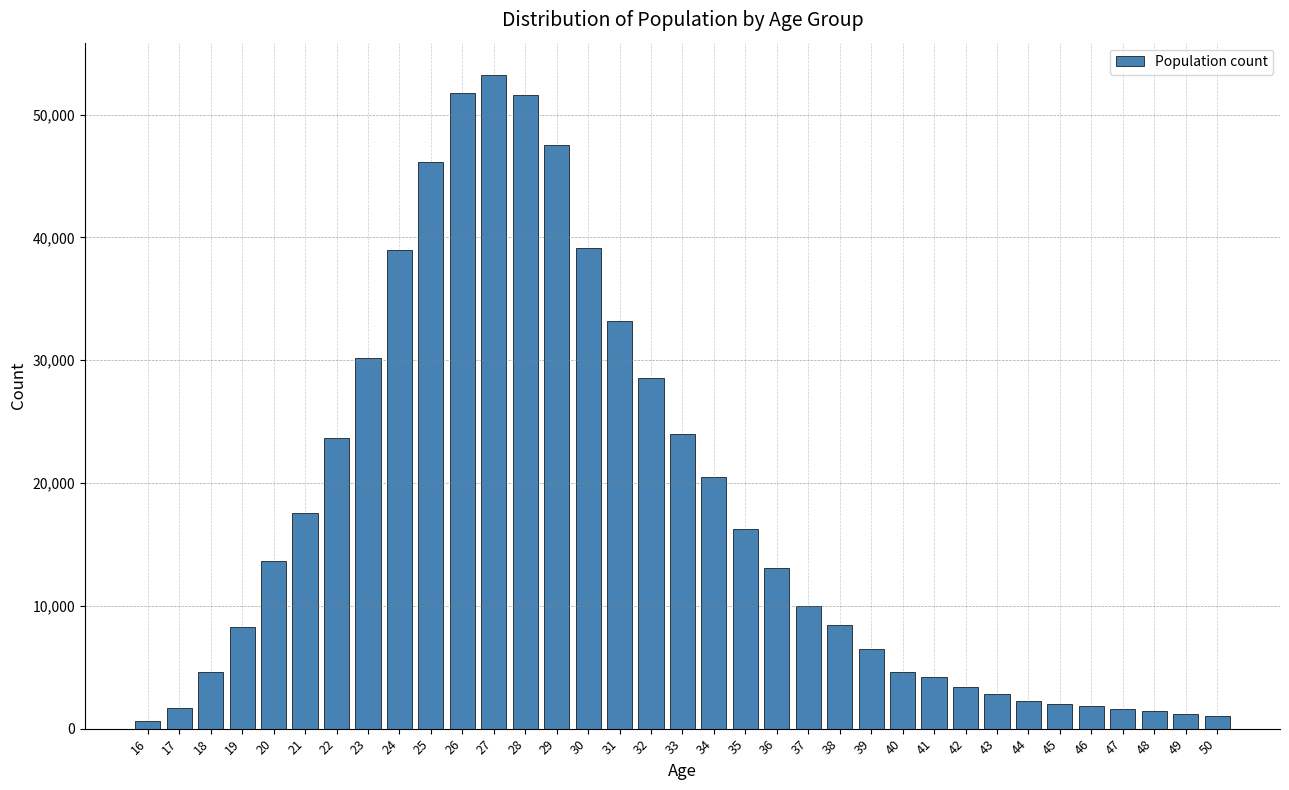

What is the sum of all values?

615216